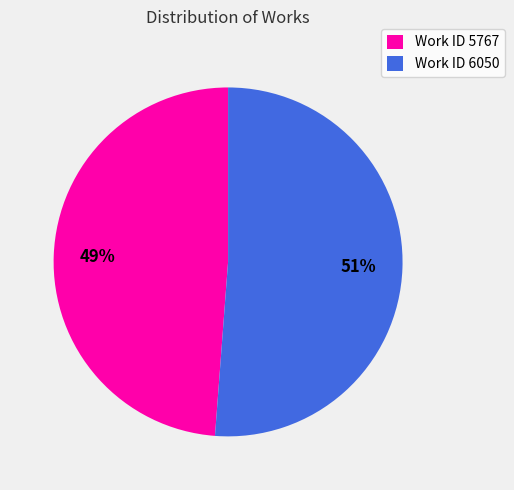

Approximately how many times larger is the value at Work ID 5767 compared to Work ID 6050?

1.0